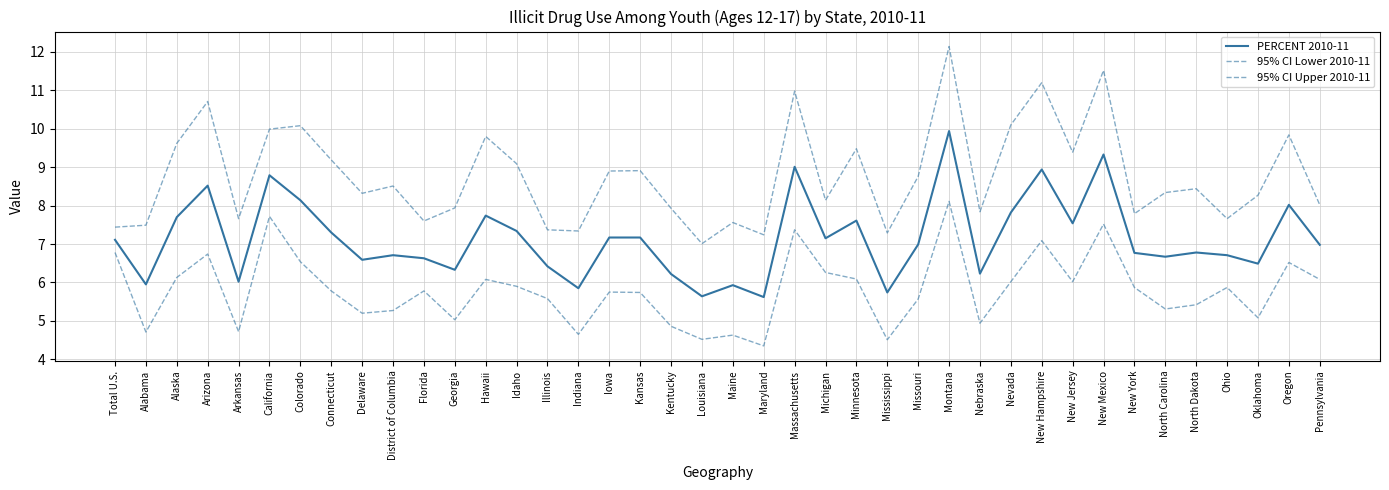

Does the chart have visible grid lines?

Yes